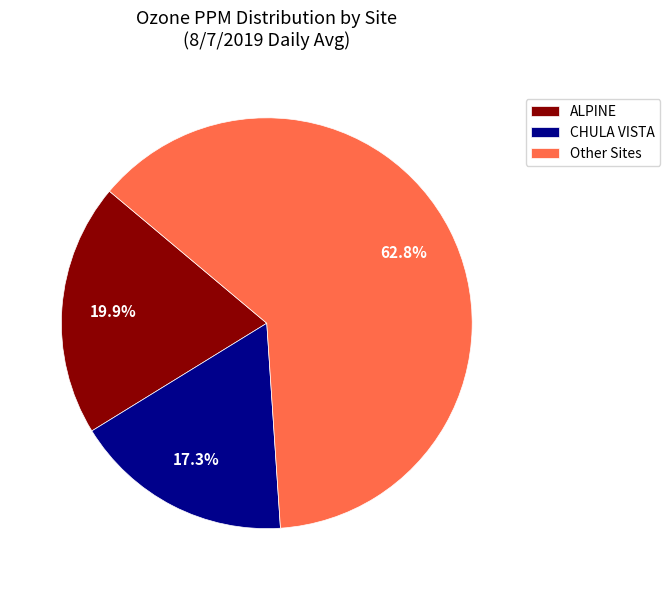

How many slices are in this pie chart?

3